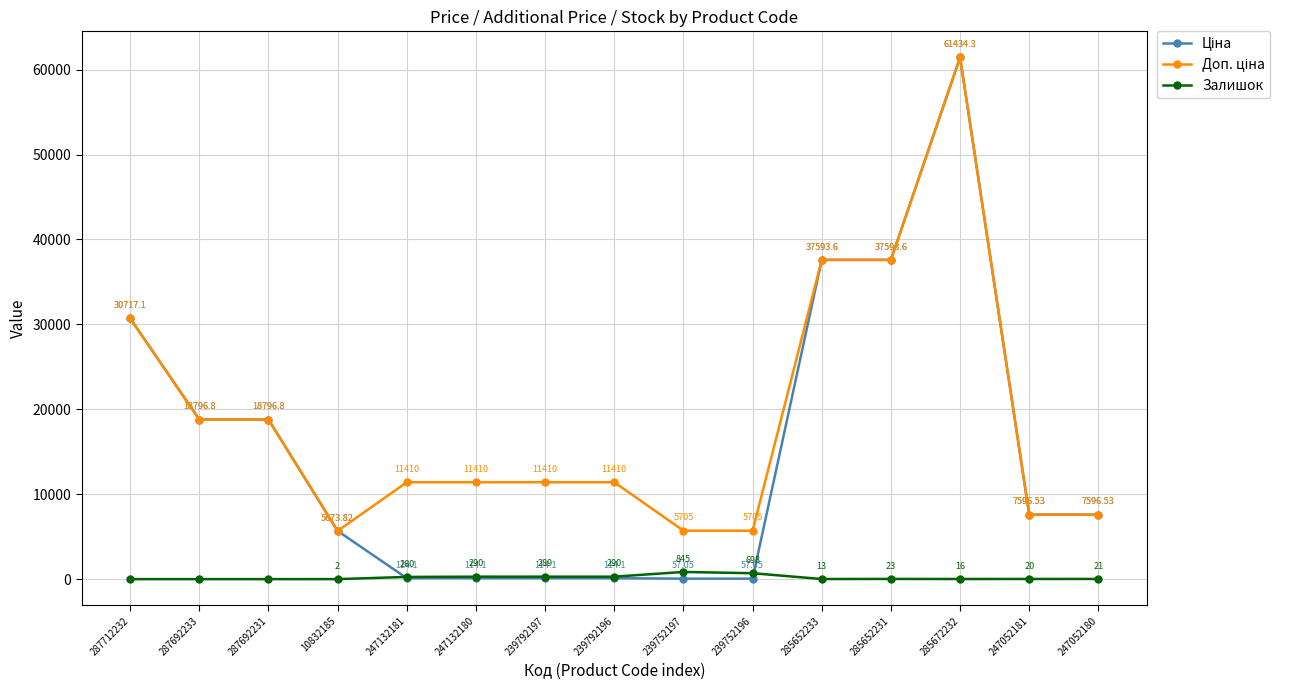

How many interior local peaks does the Залишок series have?

3